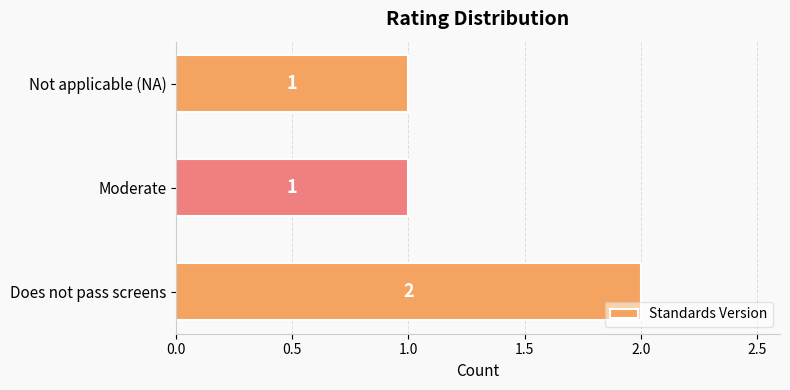

Reading bottom to top, transcribe all the data shown in this chart.

Does not pass screens=2	Moderate=1	Not applicable (NA)=1